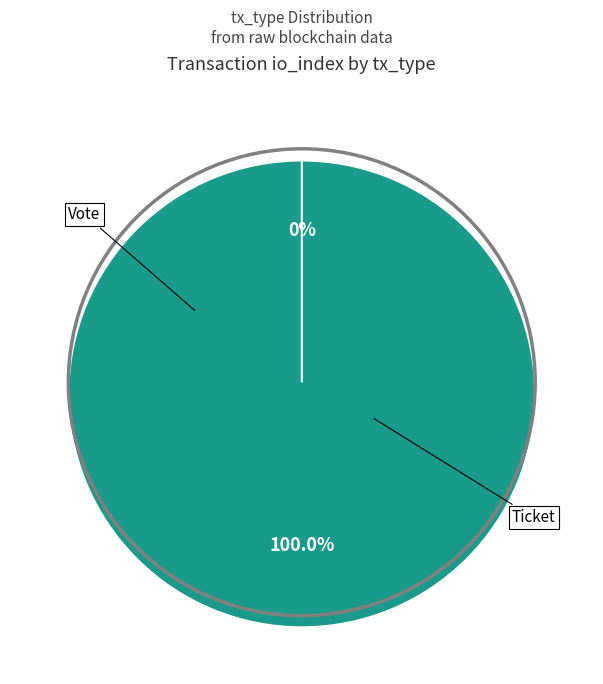

What is the majority slice?

Vote